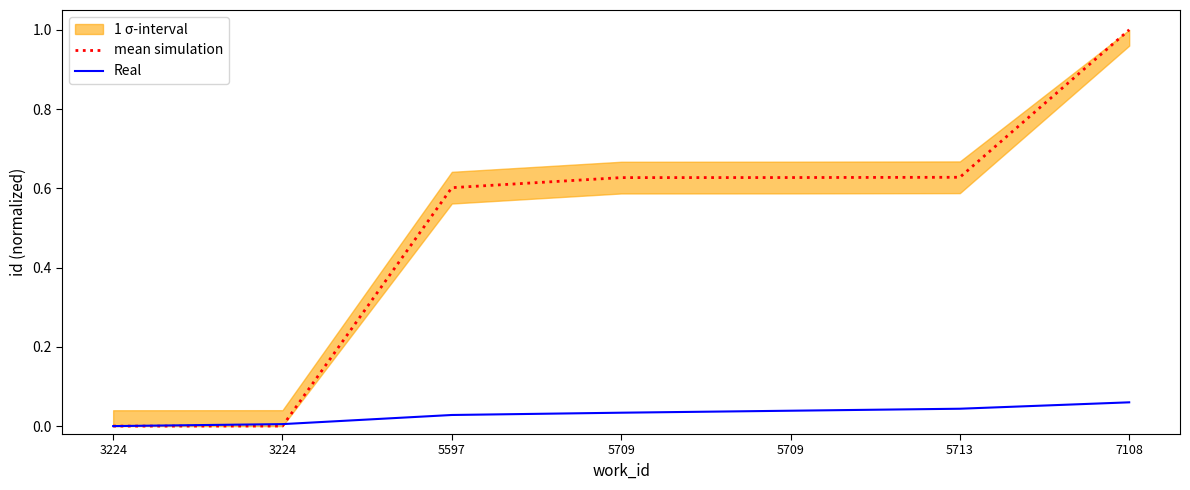

Which series has the largest total across all categories?

mean simulation